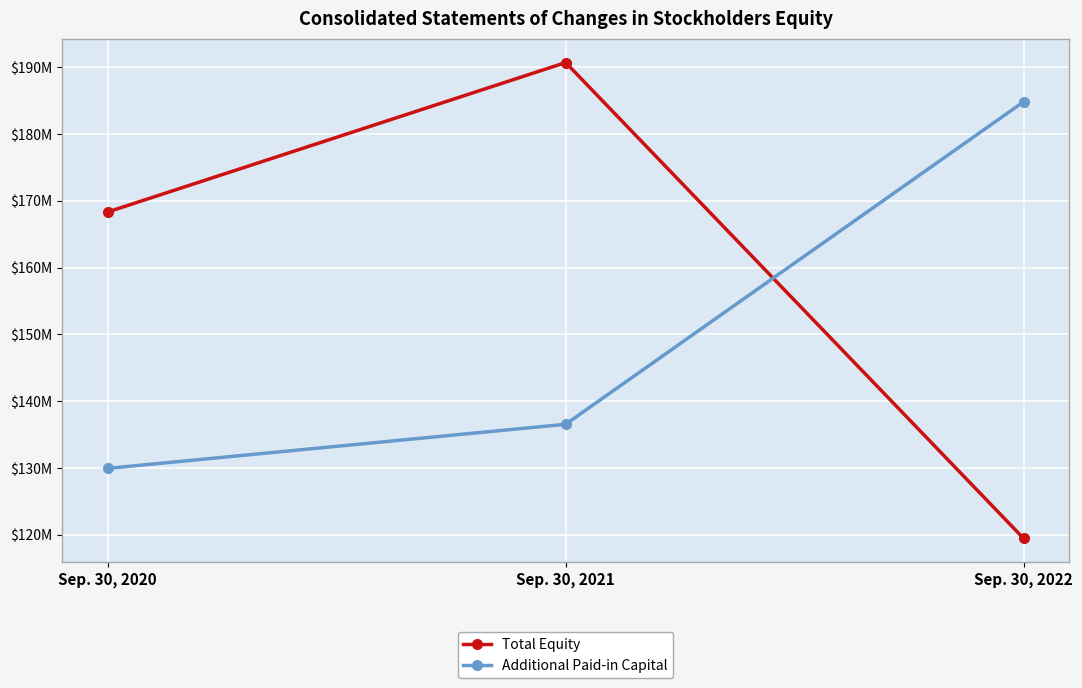

Rank the categories by Total Equity value from lowest to highest.

Sep. 30, 2022, Sep. 30, 2020, Sep. 30, 2021